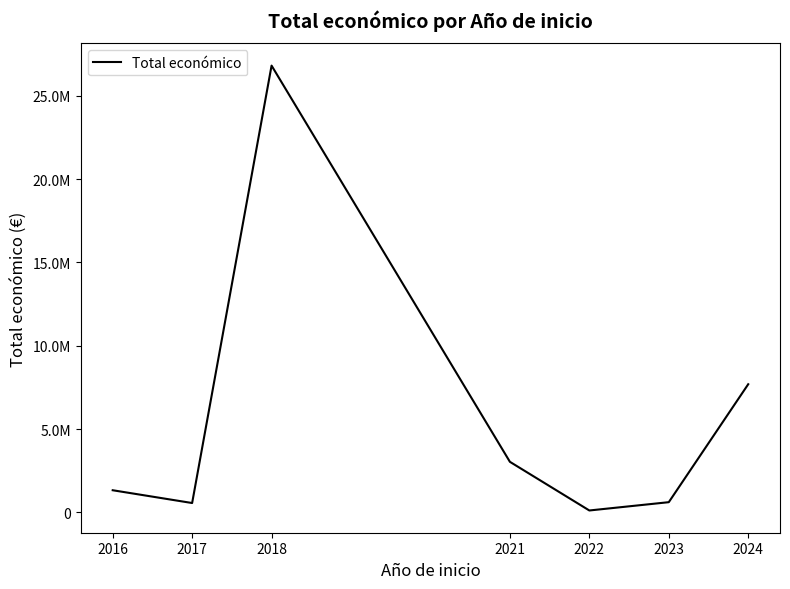

Does the chart have visible grid lines?

No